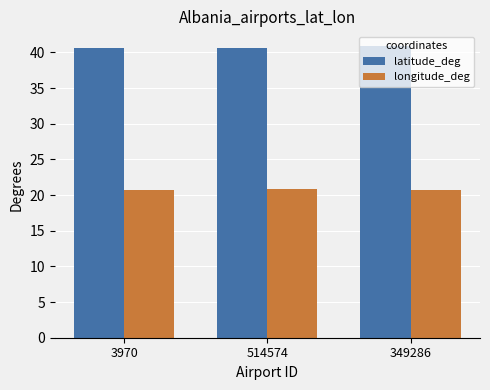

What are all the series names shown in the legend?

latitude_deg, longitude_deg